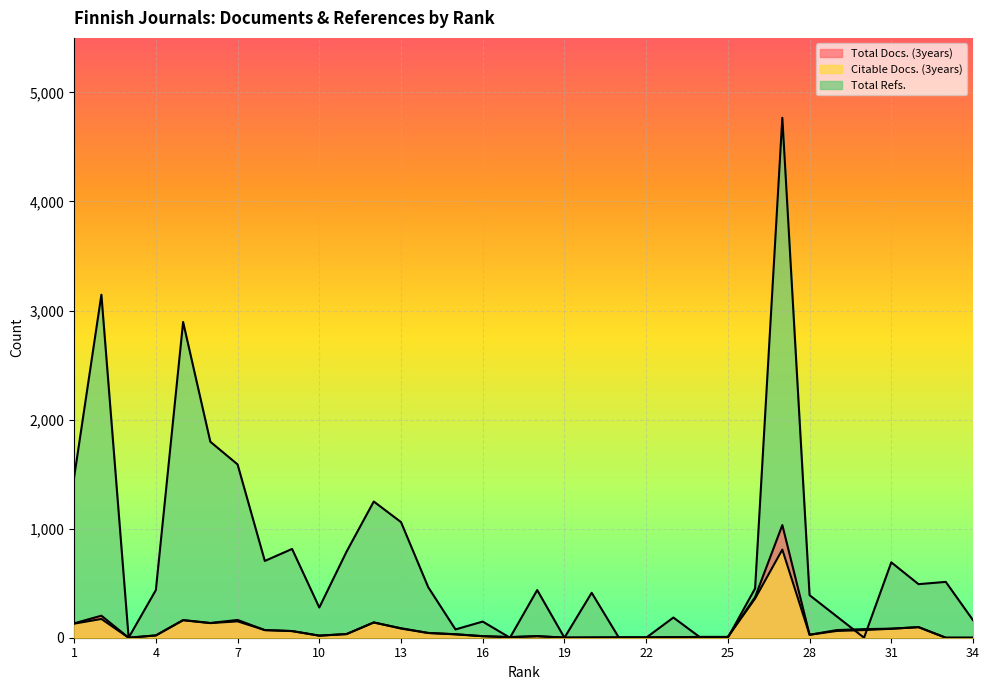

What is the value of the Total Refs. point at the 28th from the left?

390